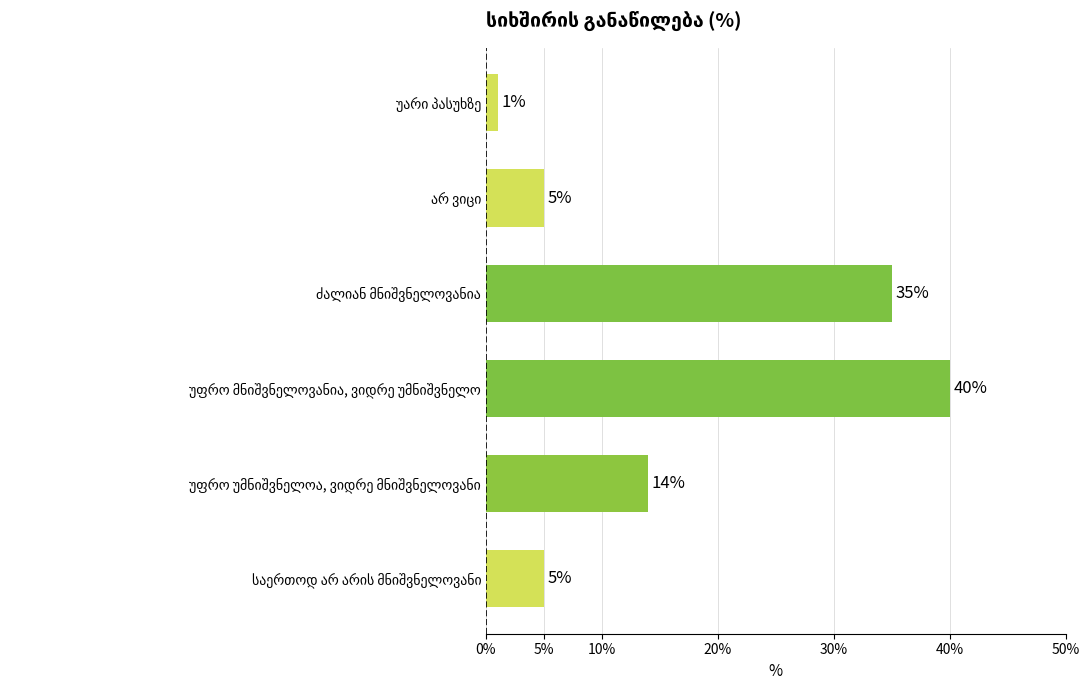

How many data points are less than 14?

3